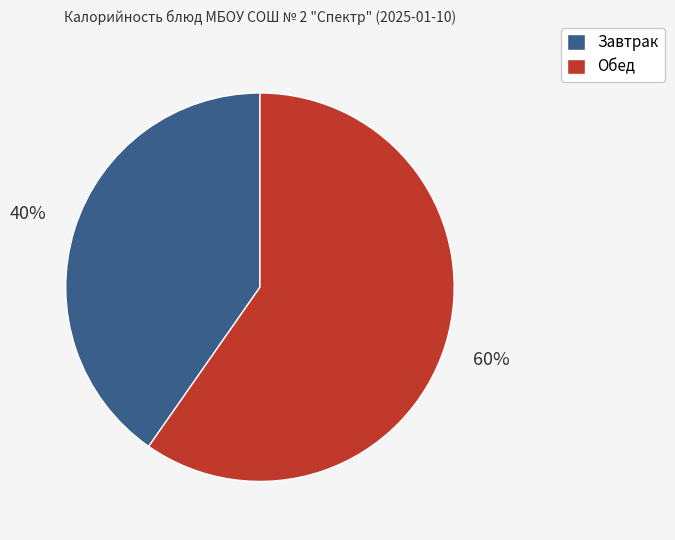

To the nearest percent, what is the average slice percentage?

50%